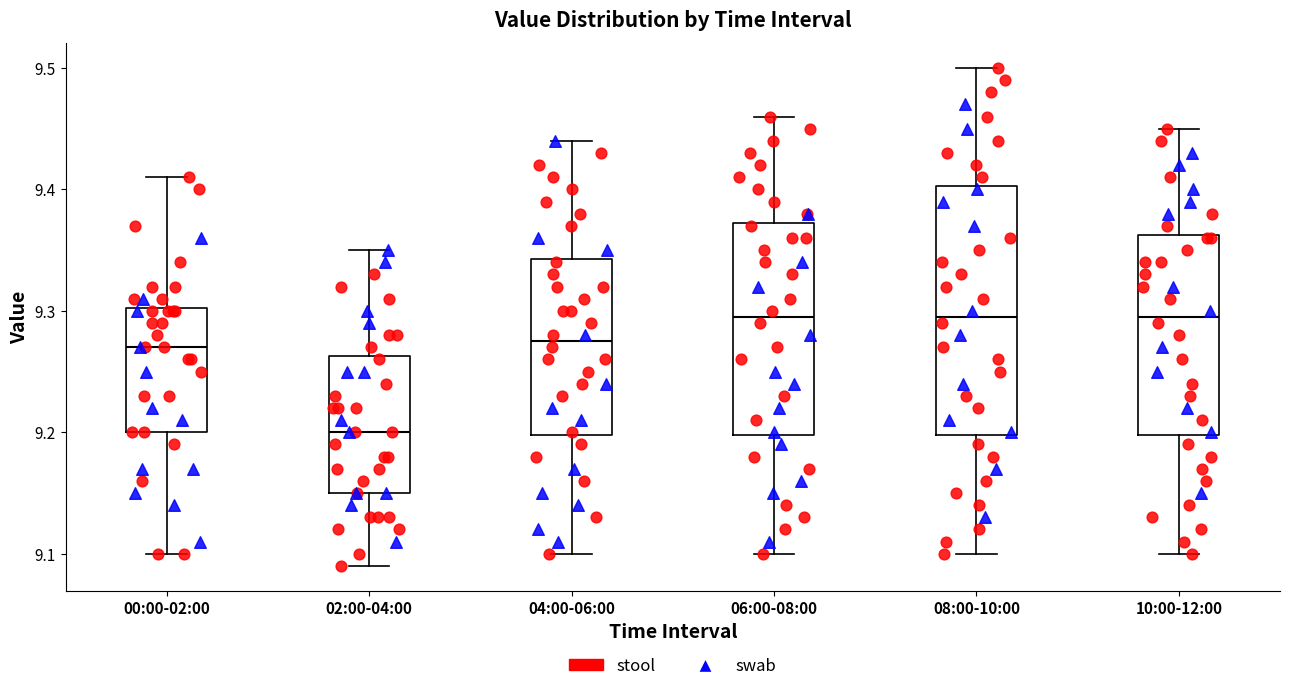

Reading left to right, read every box against the y-axis: the position of its median line, the range the box covers, and the ends of its whiskers. The values are not printed on the chart, so give them approximately, as read against the axis.

00:00-02:00: median 9.27, box 9.20 to 9.30, whiskers 9.10 to 9.41
02:00-04:00: median 9.20, box 9.15 to 9.26, whiskers 9.09 to 9.35
04:00-06:00: median 9.28, box 9.20 to 9.34, whiskers 9.10 to 9.44
06:00-08:00: median 9.30, box 9.20 to 9.37, whiskers 9.10 to 9.46
08:00-10:00: median 9.30, box 9.20 to 9.40, whiskers 9.10 to 9.50
10:00-12:00: median 9.30, box 9.20 to 9.36, whiskers 9.10 to 9.45